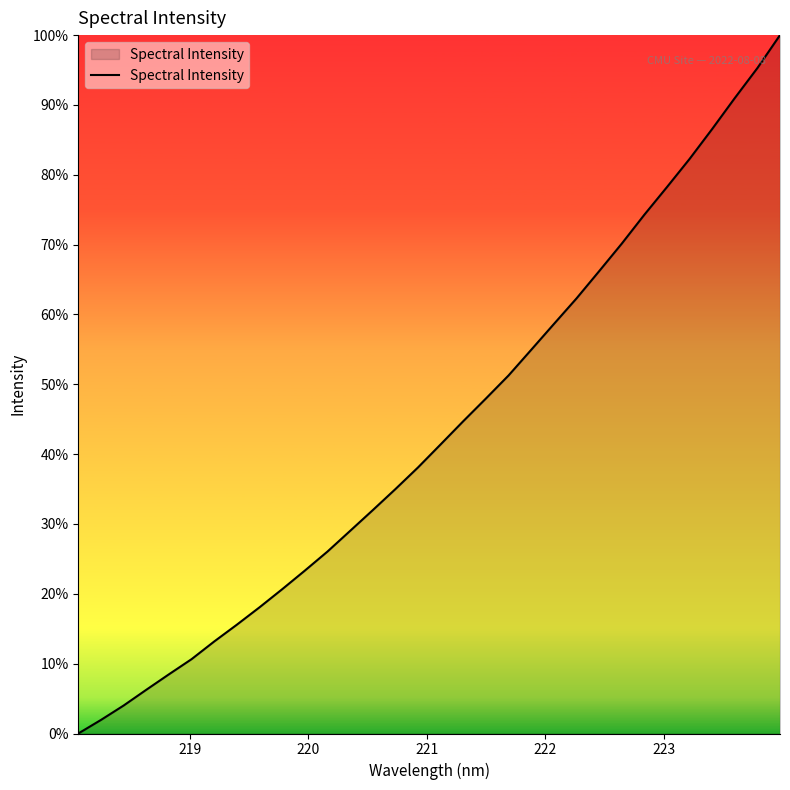

Does the chart display data point markers on the line(s)?

No